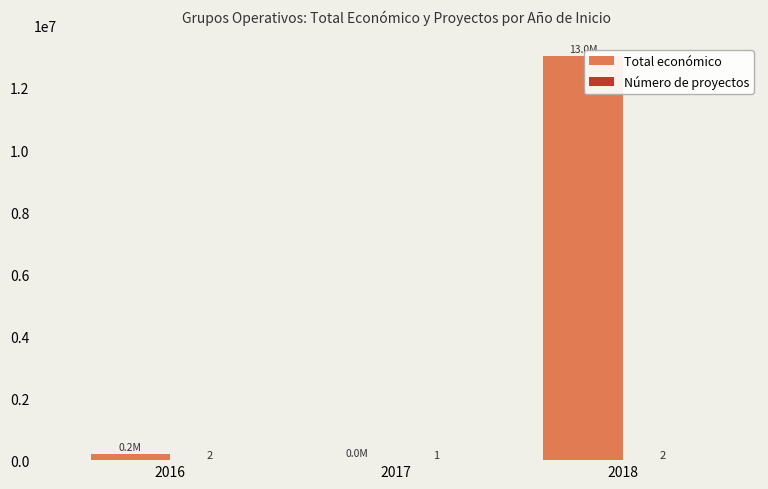

Which series has the largest total across all categories?

Total económico